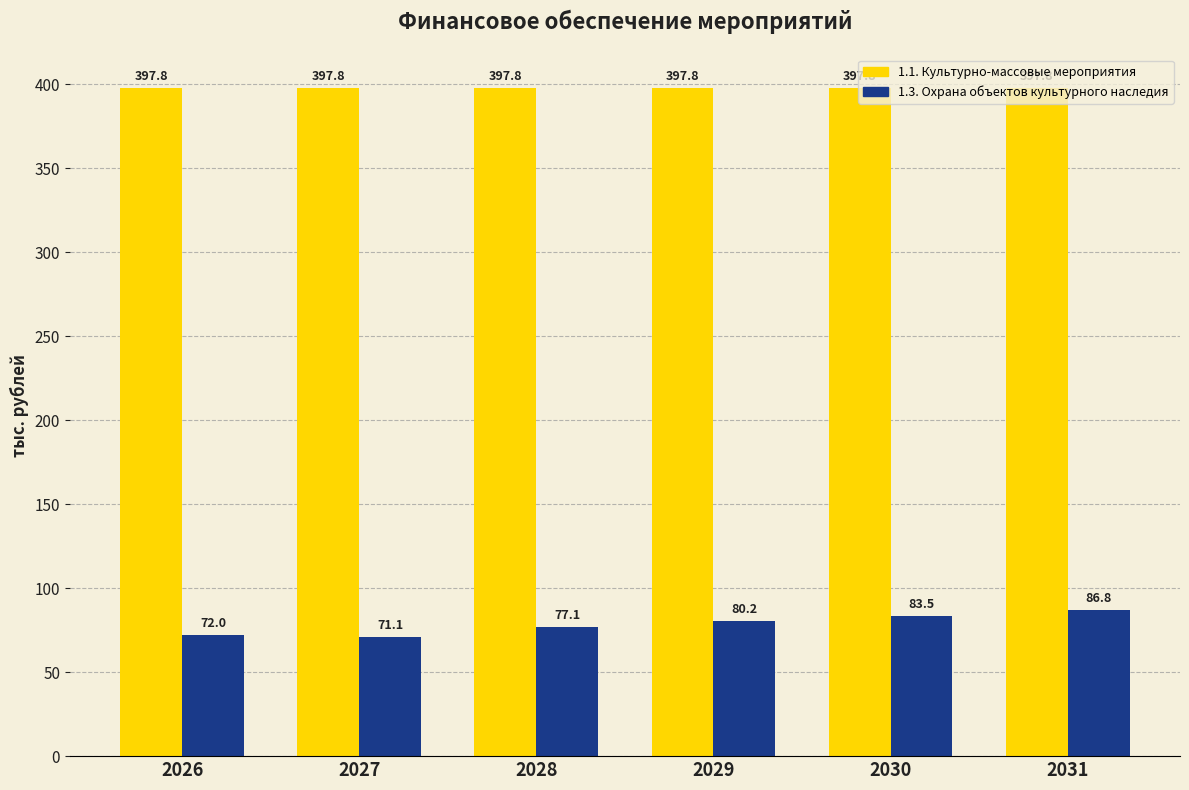

At how many categories does at least one series exceed 246?

6